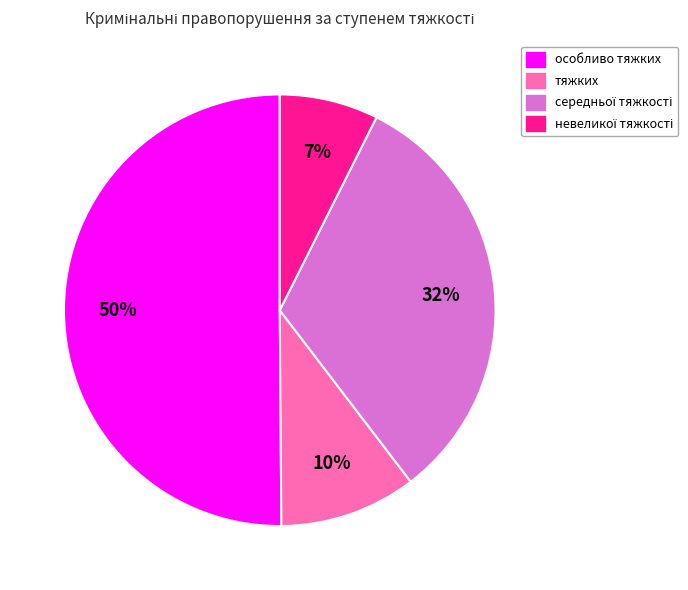

Which slice represents more than half of the pie?

особливо тяжких